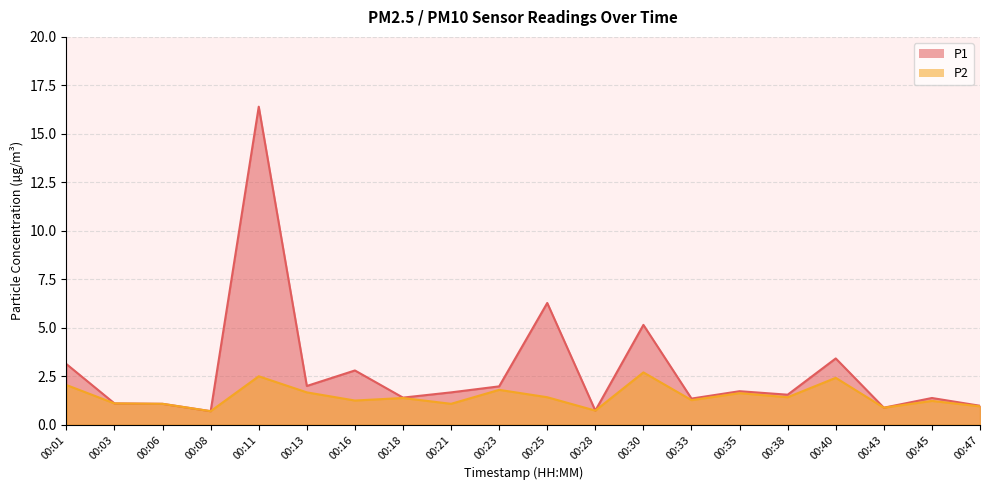

Read the P1 value at 00:08.

0.7